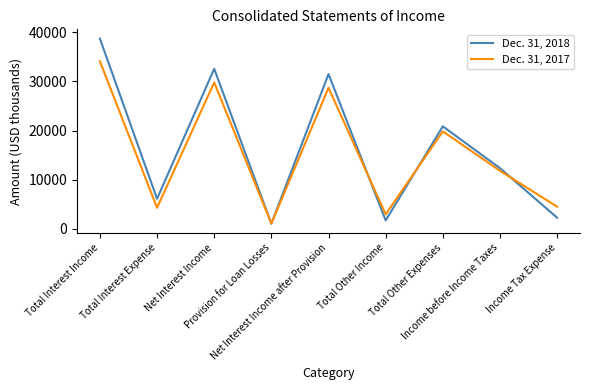

At which label does Dec. 31, 2018 first exceed 12363?

Total Interest Income